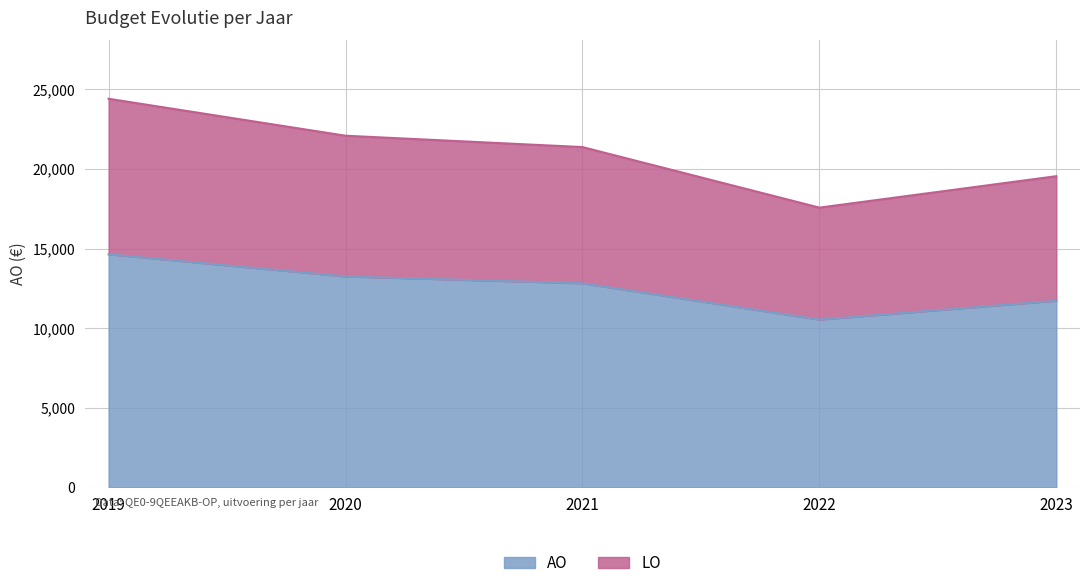

What is the total value across all series at 2020?

22081.0